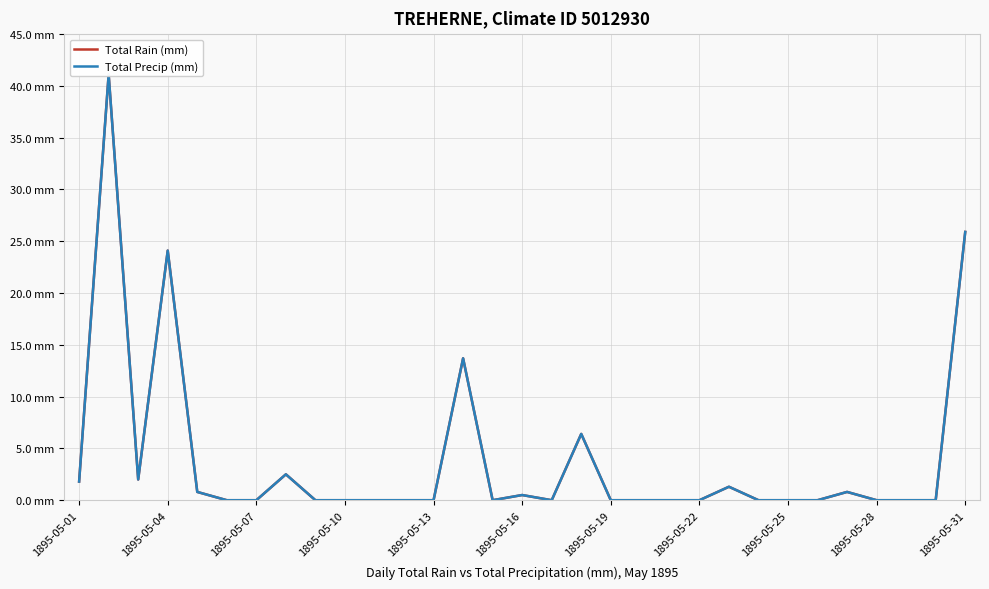

The Total Precip (mm) series shows 27.7 at 25. True or false?

False